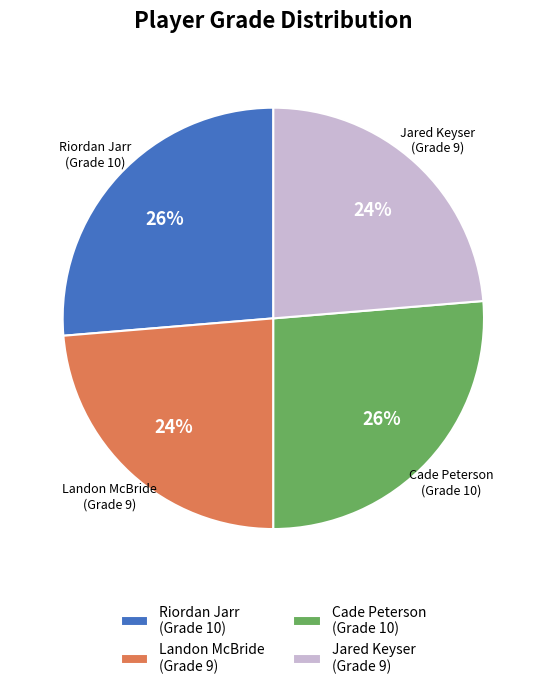

To the nearest percent, what percentage of the pie is Riordan Jarr?

26%